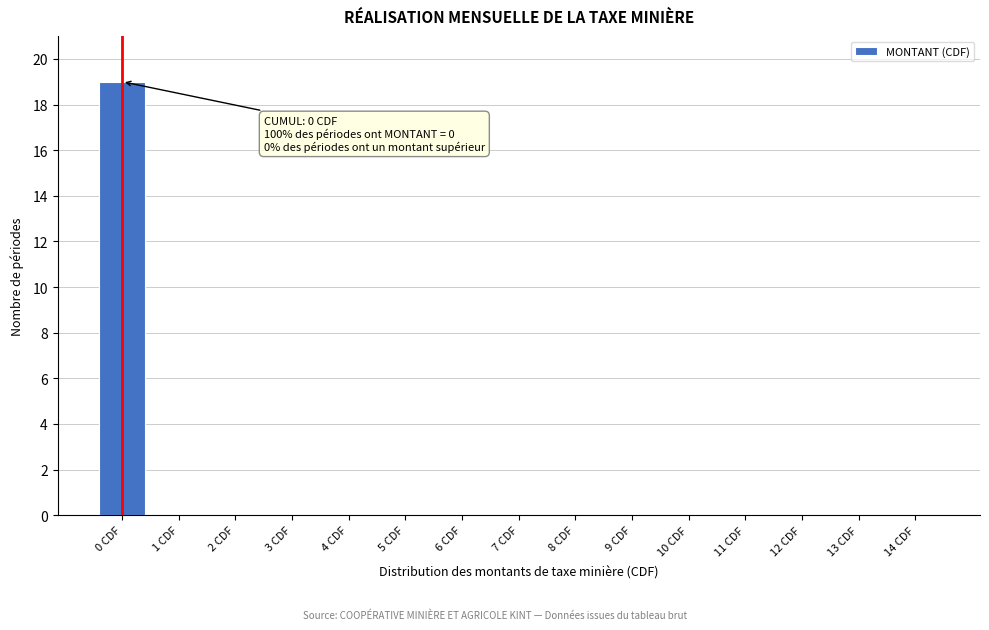

Reading left to right, transcribe all the data shown in this chart.

0 CDF=19	1 CDF=0	2 CDF=0	3 CDF=0	4 CDF=0	5 CDF=0	6 CDF=0	7 CDF=0	8 CDF=0	9 CDF=0	10 CDF=0	11 CDF=0	12 CDF=0	13 CDF=0	14 CDF=0